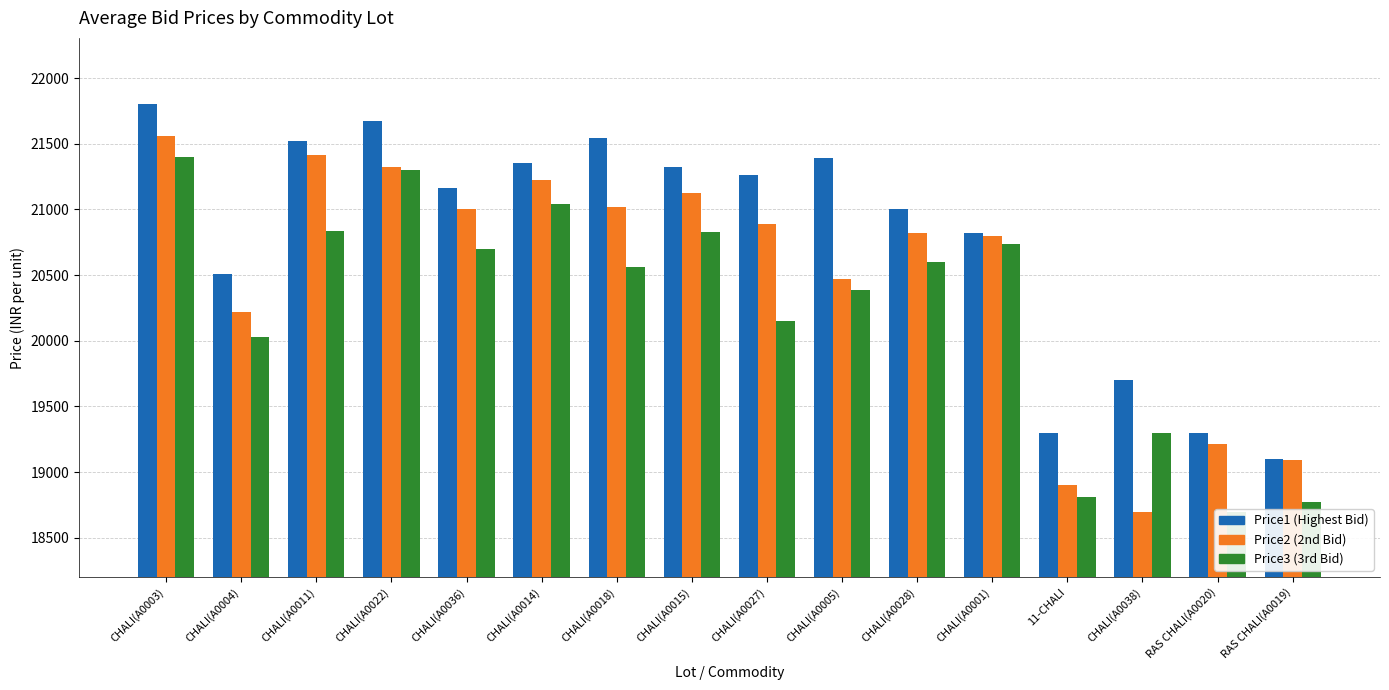

What is the difference between the maximum and second lowest values in the Price2 series?

2662